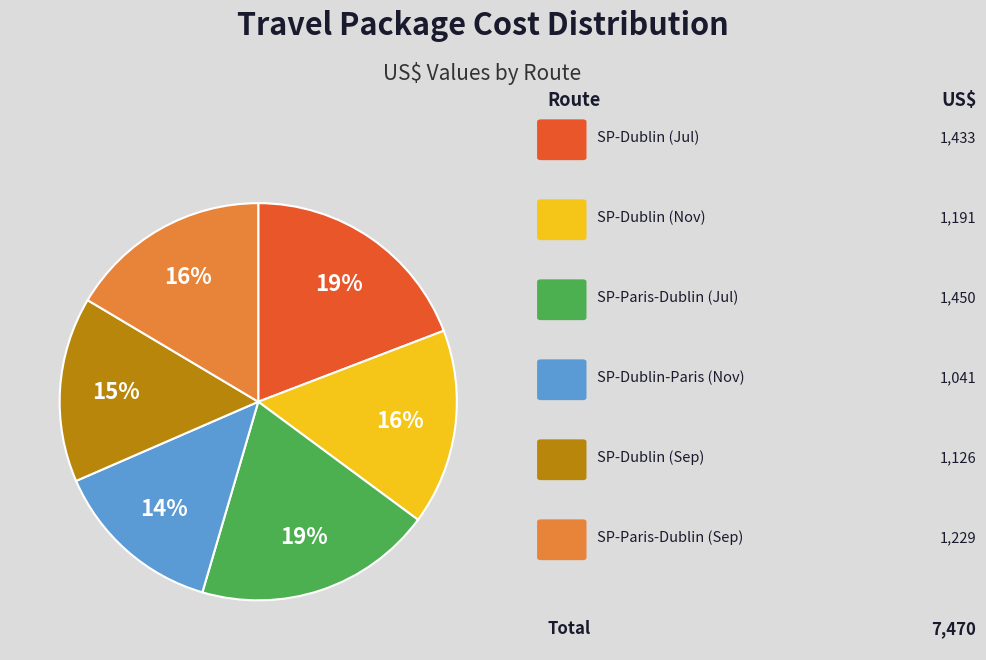

To the nearest percent, what is the difference between the largest and smallest slice percentages?

5%